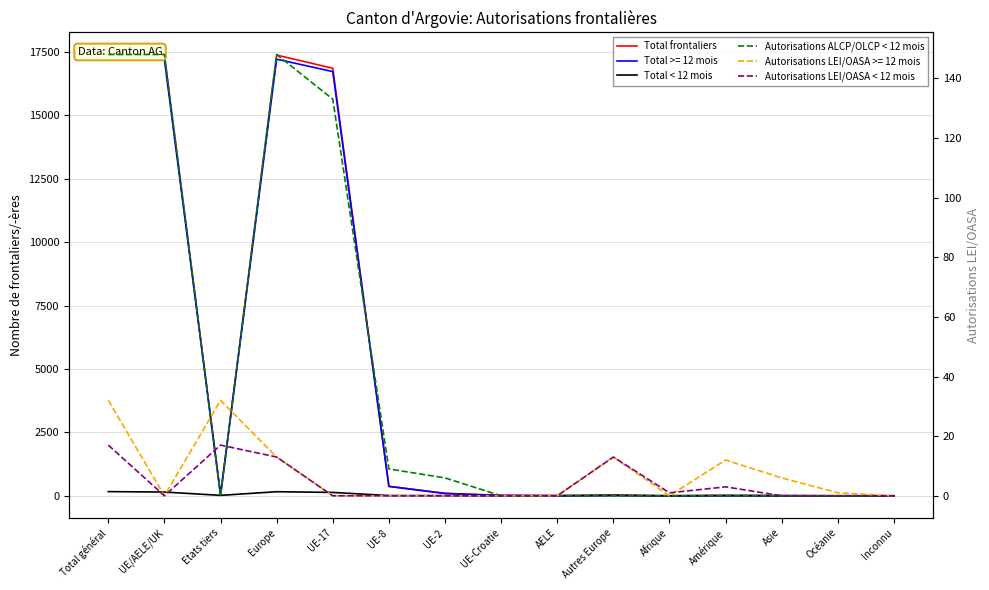

What is the difference between the maximum and minimum values in the Total frontaliers series?

17397